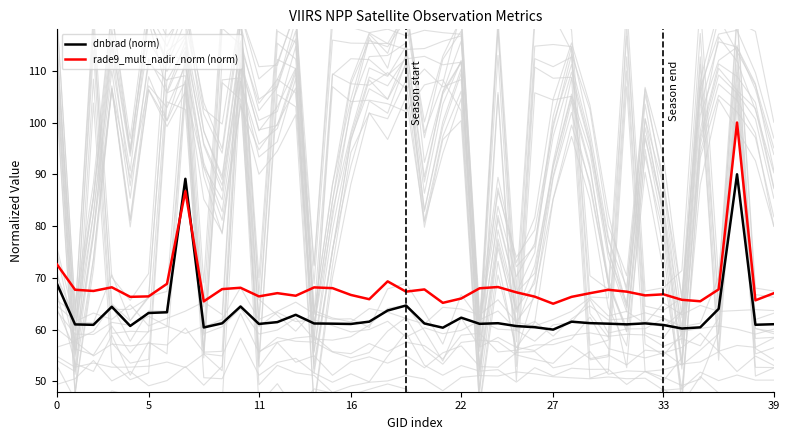

Rank the series by their maximum value, from lowest to highest.

dnbrad (norm), rade9_mult_nadir_norm (norm)